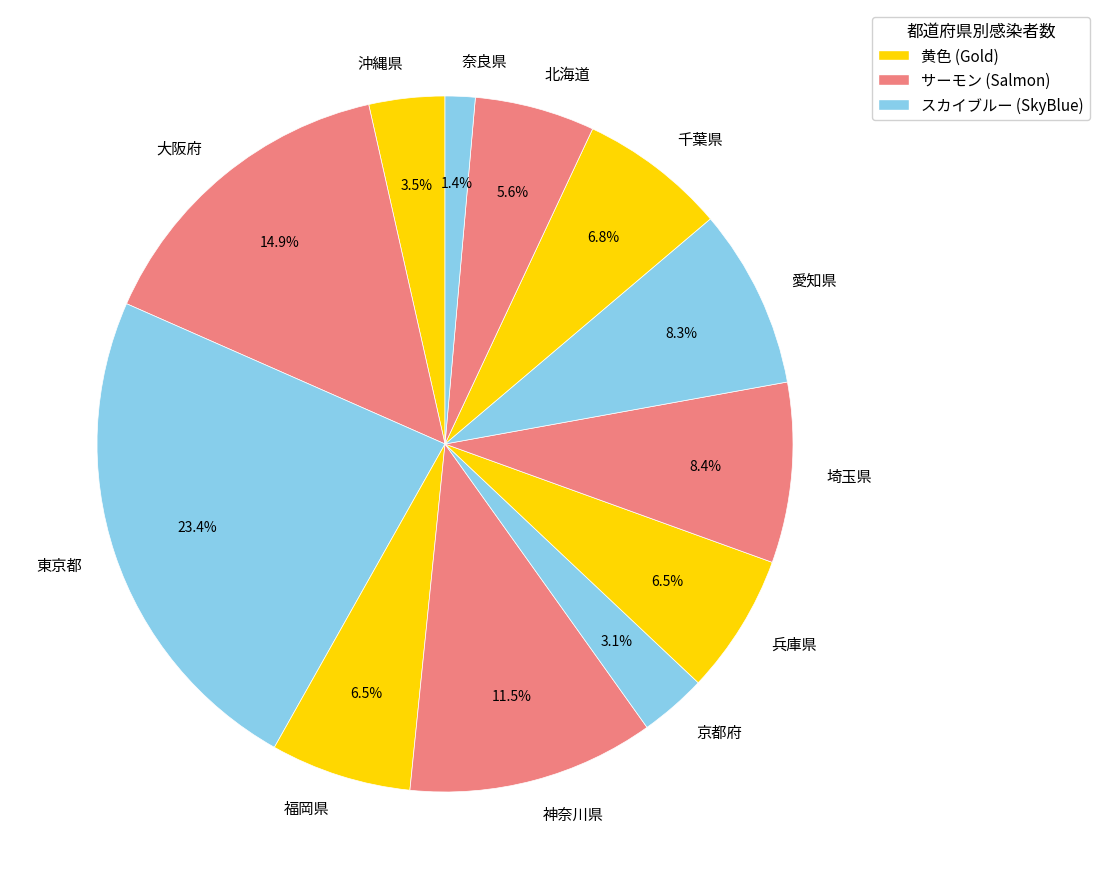

What is the ratio of the value at 福岡県 to the value at 愛知県?

0.8